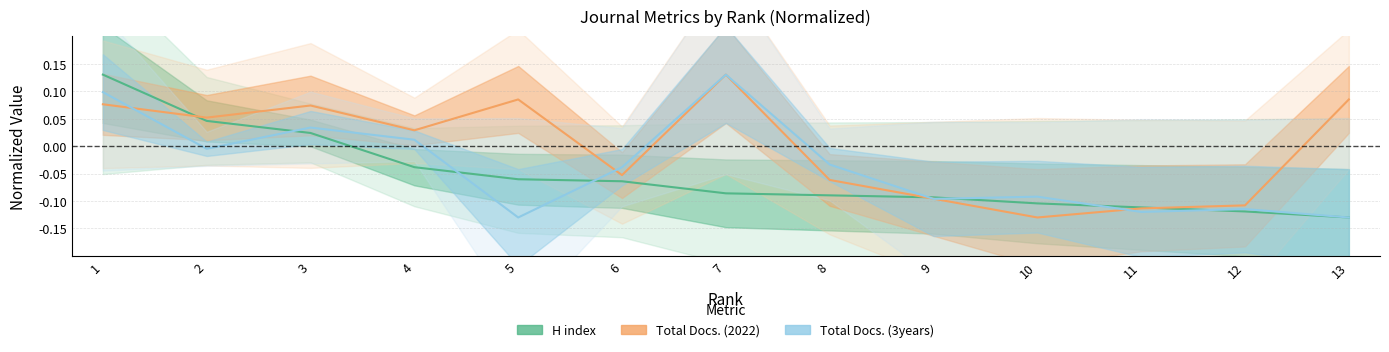

Which label corresponds to the smallest value in the chart?

13